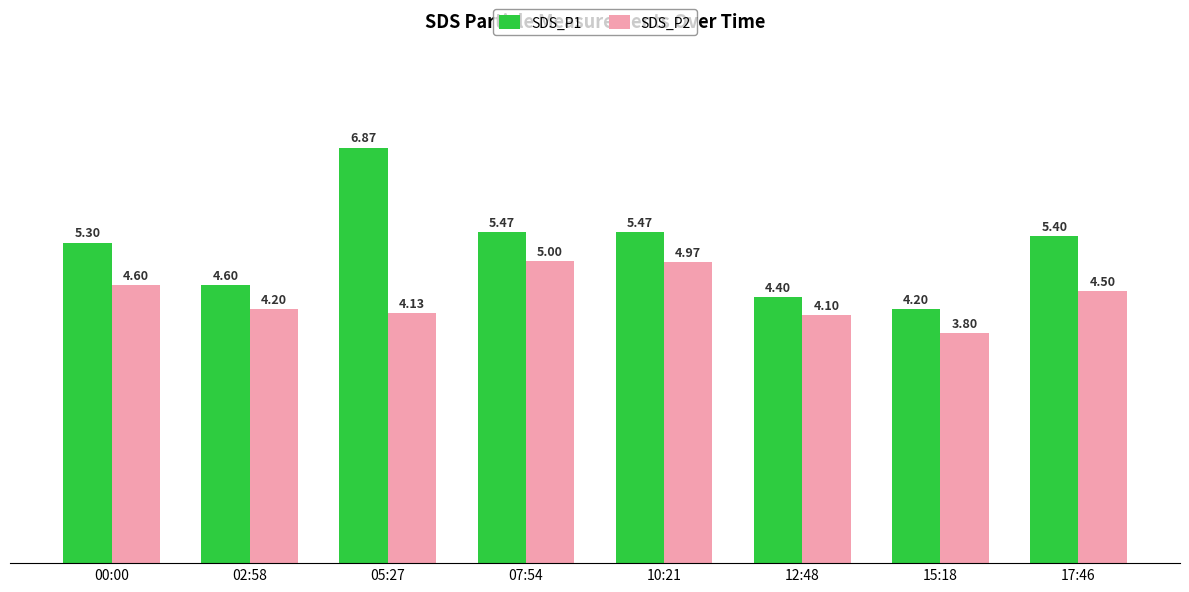

The value of SDS_P2 at 07:54 is 2.5. True or false?

False